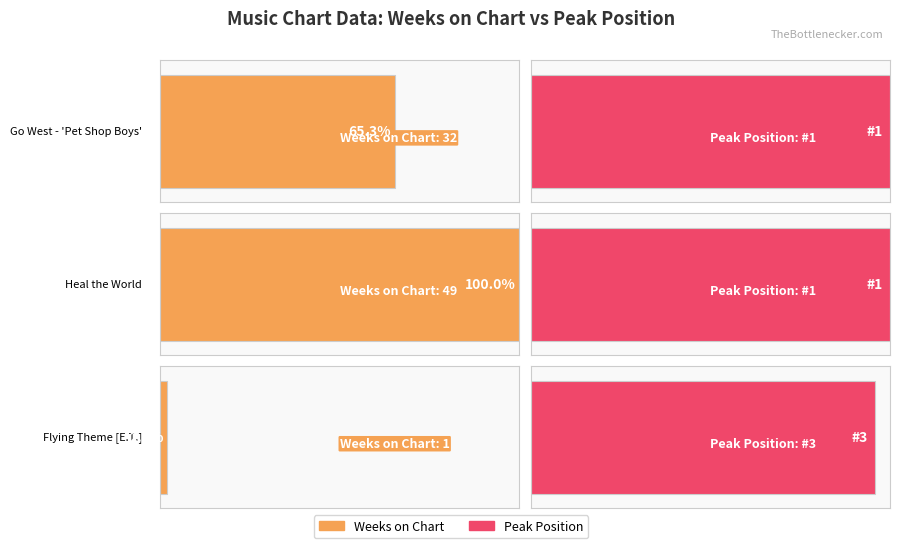

True or false: Peak Position has a value of 2 at Michael Jackson - Heal the World.

False